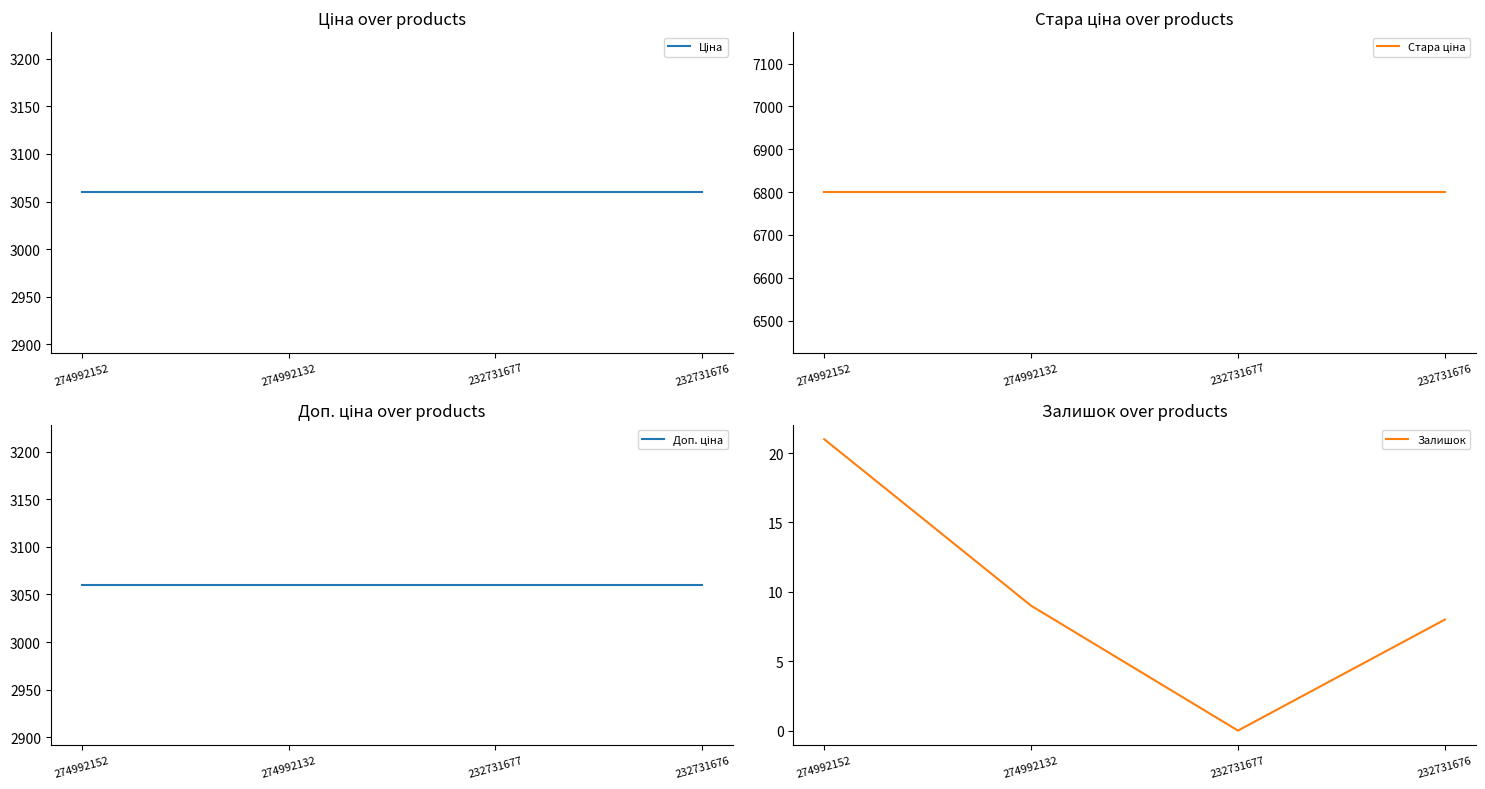

Reading right to left, extract all data points from this chart.

Ціна: 3059.7	3059.7	3059.7	3059.7
Стара ціна: 6799.2	6799.2	6799.2	6799.2
Доп. ціна: 3060.0	3060.0	3060.0	3060.0
Залишок: 8.0	0.0	9.0	21.0